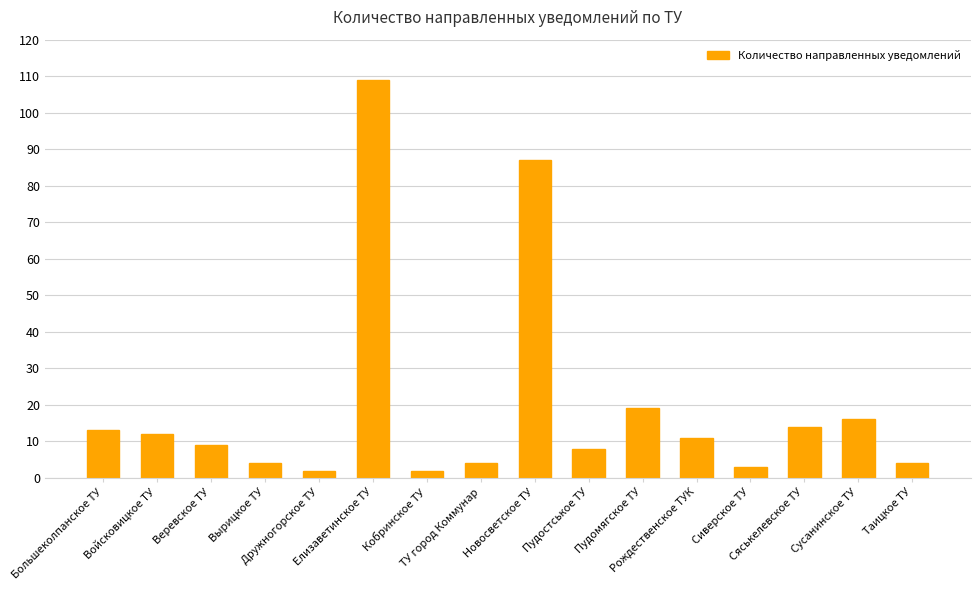

How many distinct data groups are displayed?

1